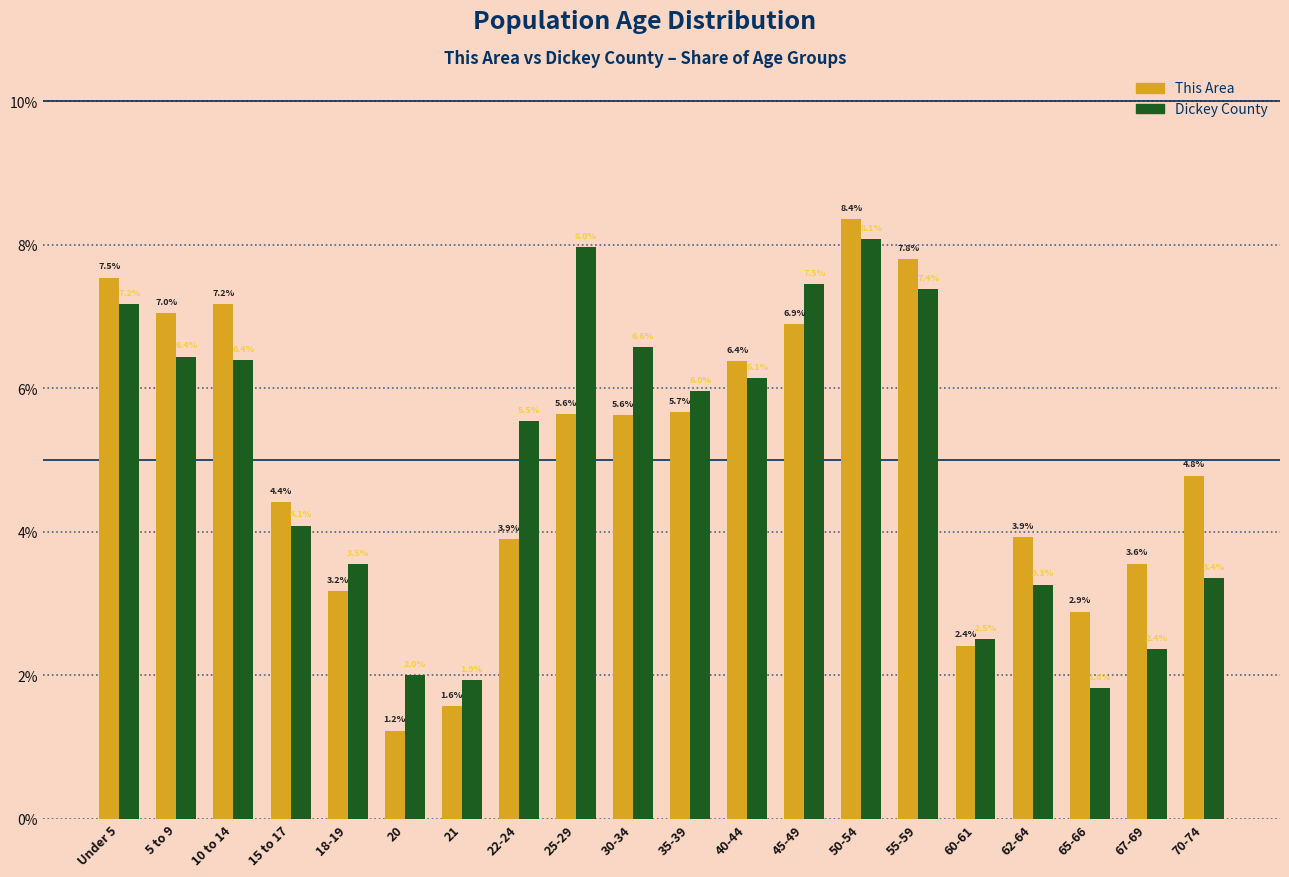

Reading left to right, list all the values displayed in this chart.

This Area: 7.5	7.0	7.2	4.4	3.2	1.2	1.6	3.9	5.6	5.6	5.7	6.4	6.9	8.4	7.8	2.4	3.9	2.9	3.6	4.8
Dickey County: 7.2	6.4	6.4	4.1	3.5	2.0	1.9	5.5	8.0	6.6	6.0	6.1	7.5	8.1	7.4	2.5	3.3	1.8	2.4	3.4